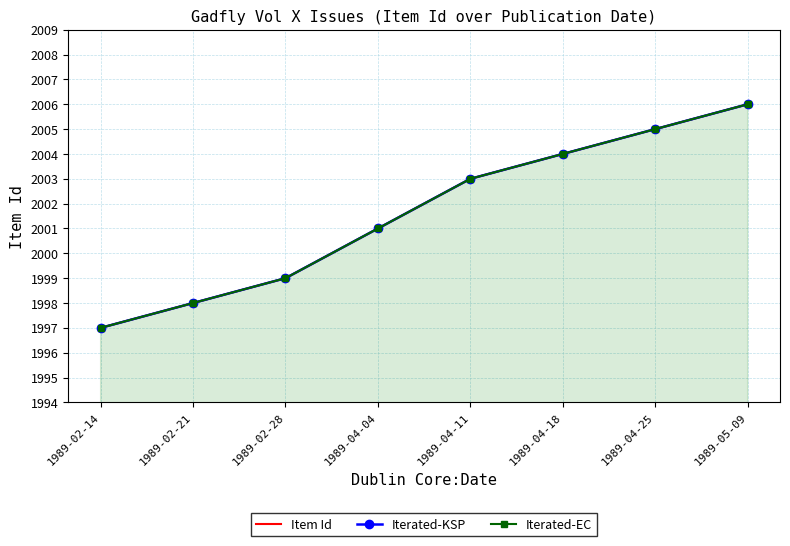

True or false: Item Id and Iterated-KSP cross at least once.

False